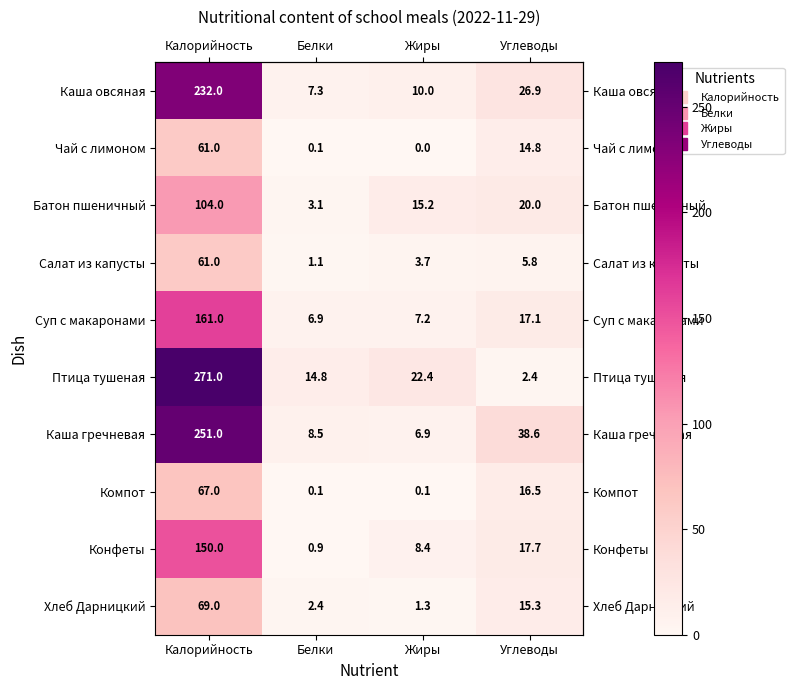

Which series has the largest range (max minus min)?

Птица тушеная